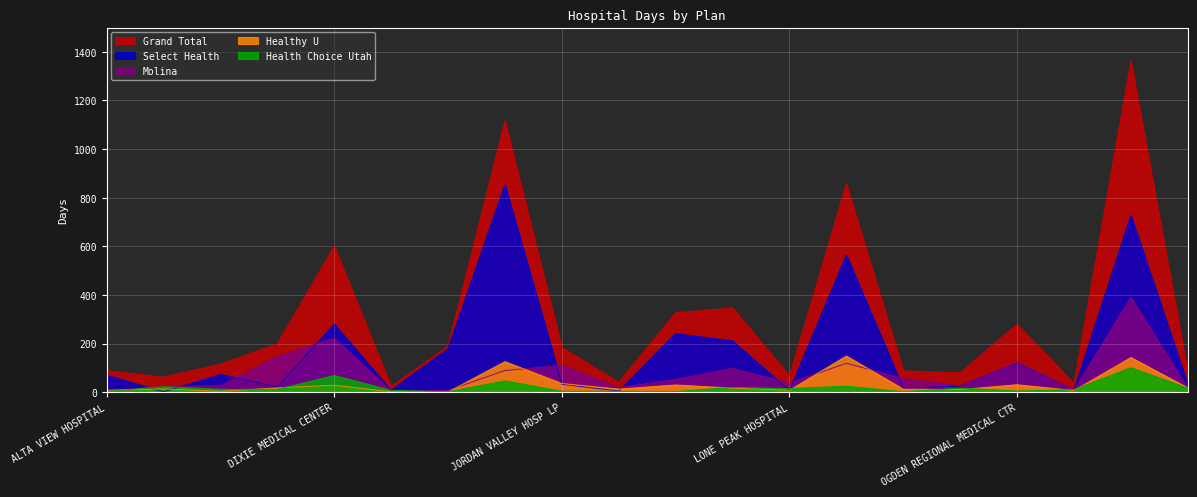

What position from the left is LONE PEAK HOSPITAL?

13